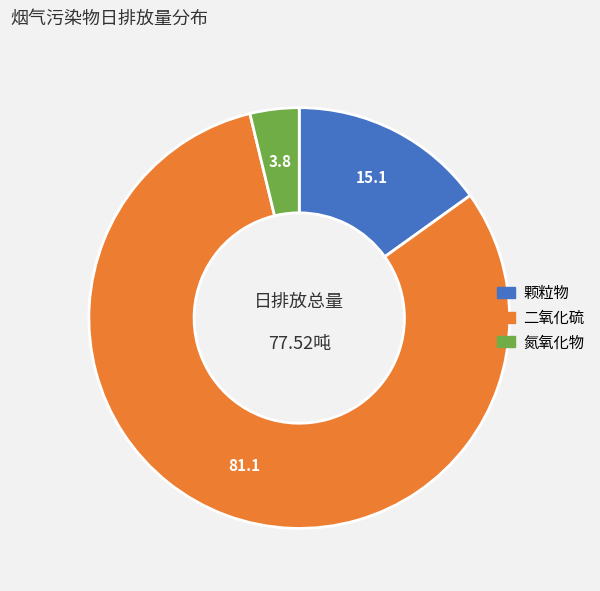

Is there any slice that represents more than half of the pie?

Yes